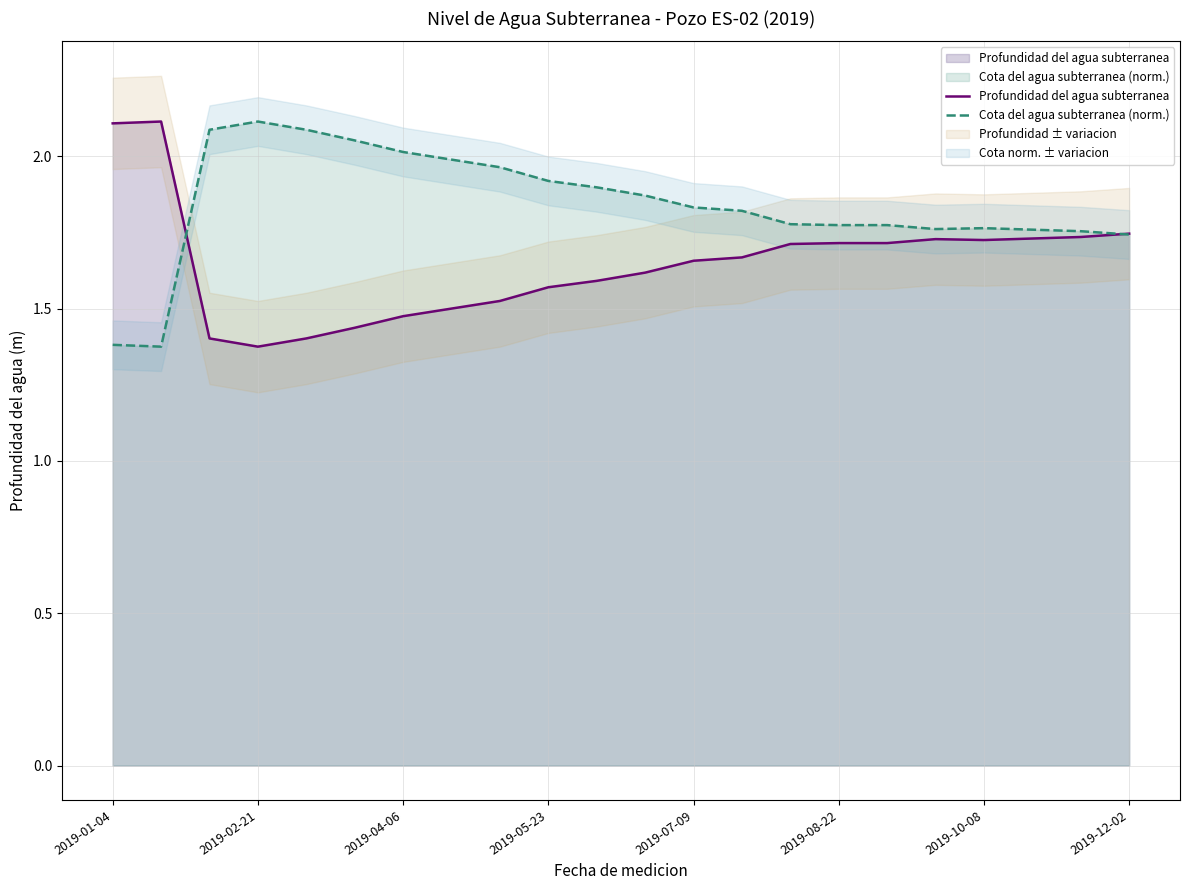

What value does the Profundidad del agua subterranea series have at 20?

1.7